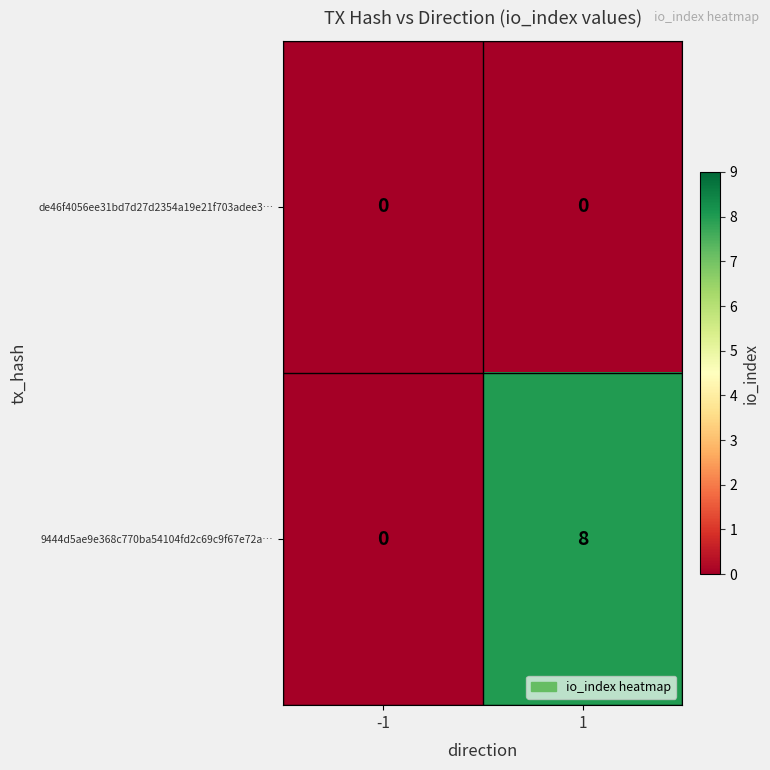

At 1, list the series in order from smallest to largest.

de46f4056ee31bd7d27d2354a19e21f703adee3…, 9444d5ae9e368c770ba54104fd2c69c9f67e72a…